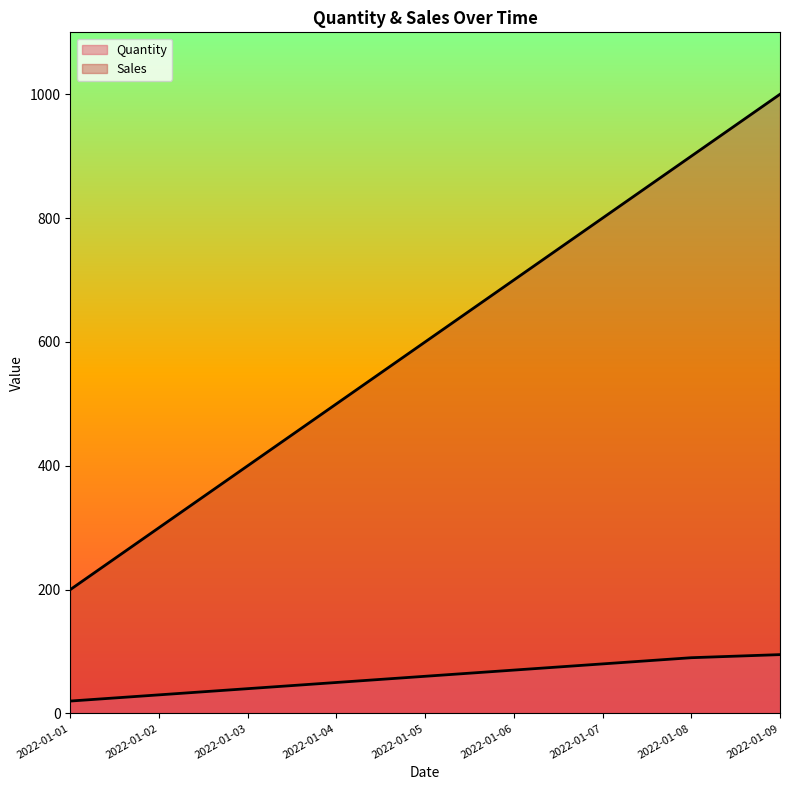

At which label does Quantity reach its peak?

2022-01-09